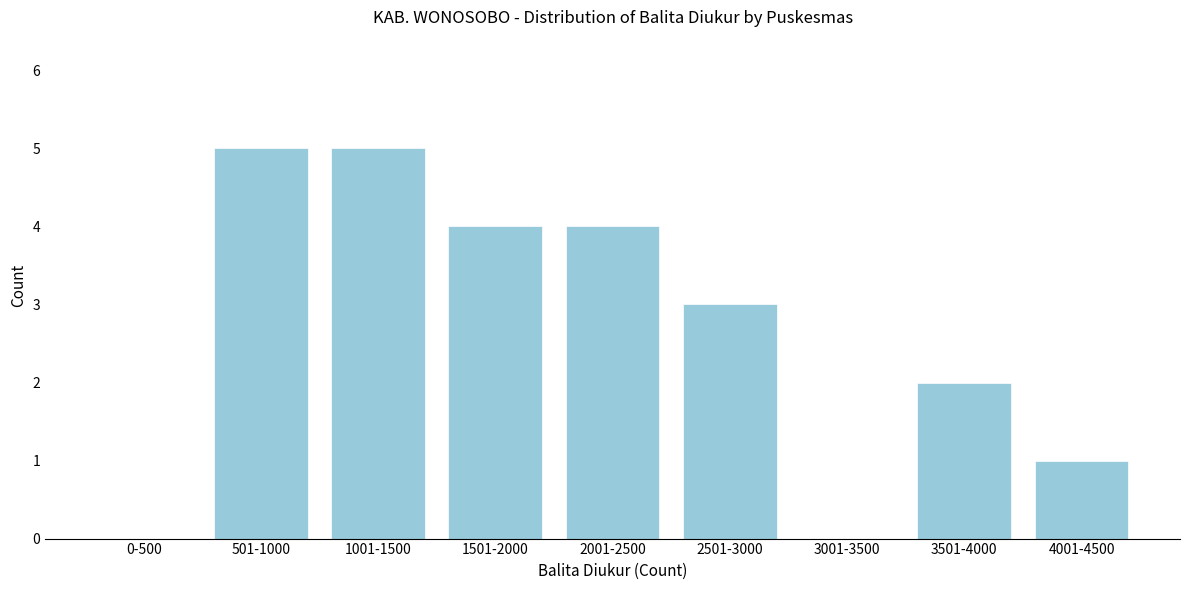

Reading left to right, list all the values displayed in this chart.

0-500=0	501-1000=5	1001-1500=5	1501-2000=4	2001-2500=4	2501-3000=3	3001-3500=0	3501-4000=2	4001-4500=1